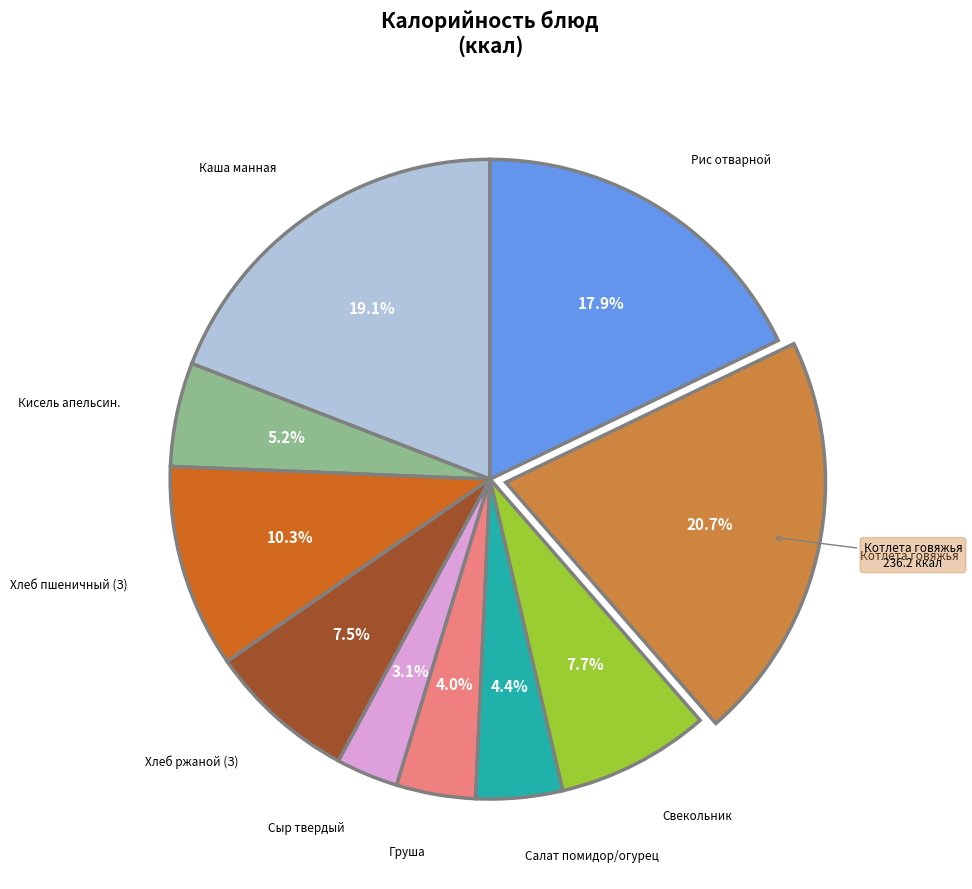

Does any single category account for the majority?

No